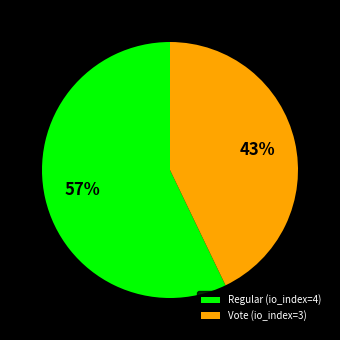

Rank the categories by value from lowest to highest.

Vote (io_index=3), Regular (io_index=4)